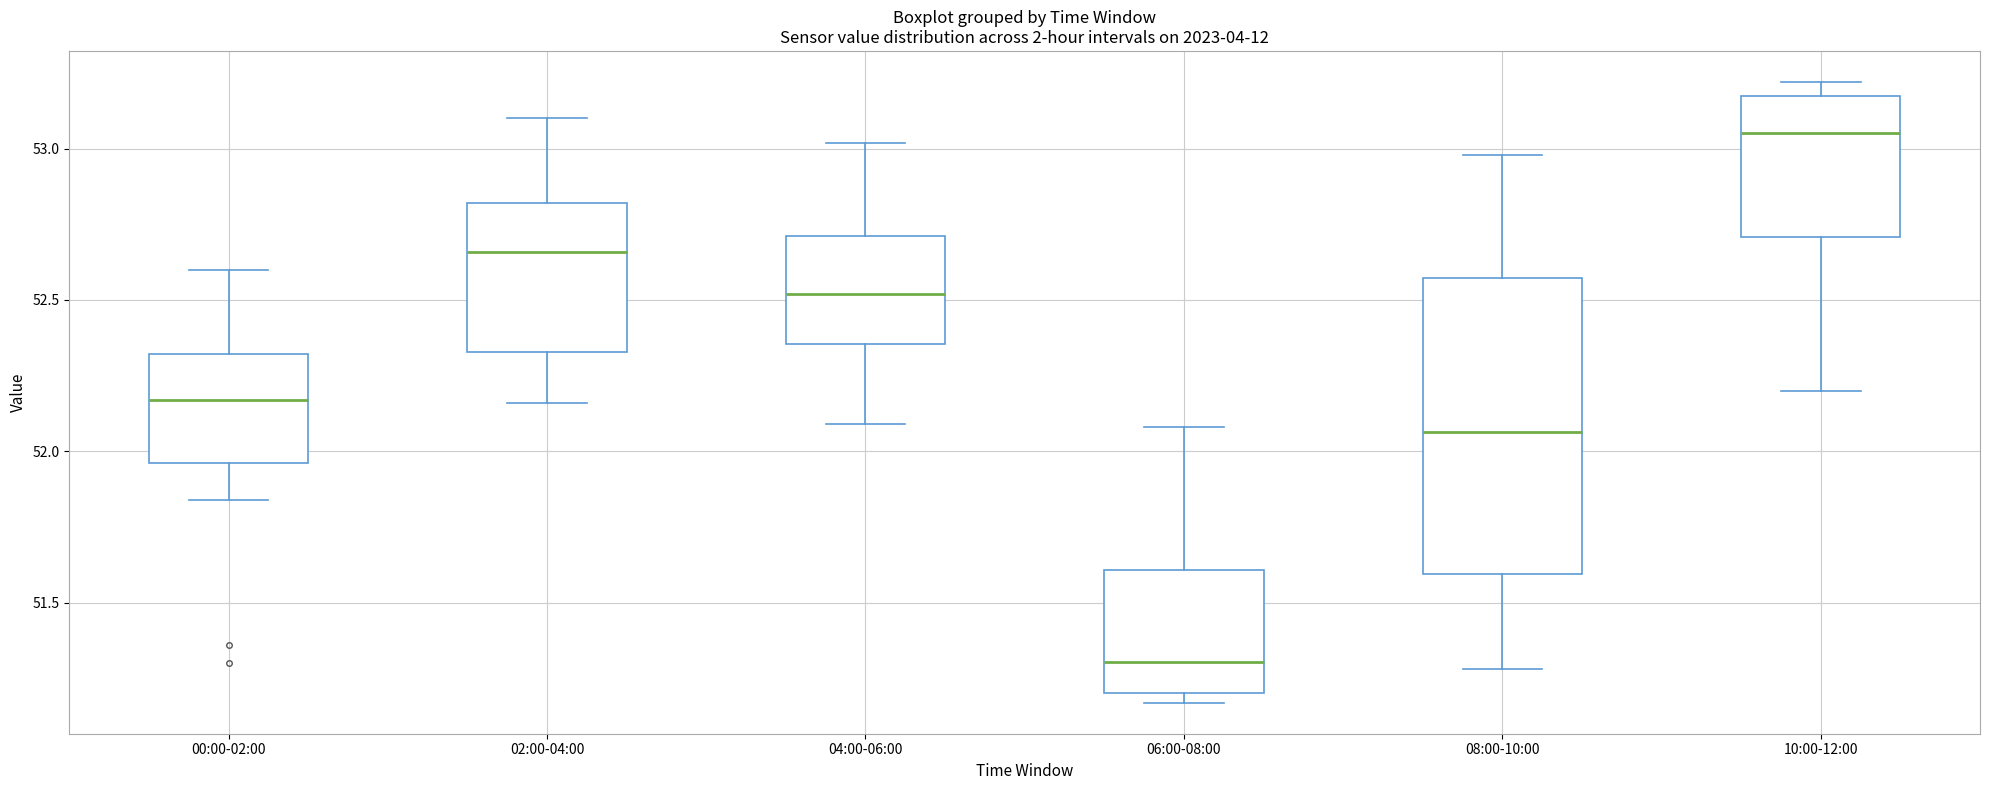

Reading left to right, transcribe this box plot: for each box, give where its median line is, the range the box spans, and where its two whiskers end, as read against the y-axis. The values are not printed on the chart, so give them approximately, as read against the axis.

00:00-02:00: median 52.15, box 51.95 to 52.30, whiskers 51.85 to 52.60
02:00-04:00: median 52.65, box 52.35 to 52.80, whiskers 52.15 to 53.10
04:00-06:00: median 52.50, box 52.35 to 52.70, whiskers 52.10 to 53.00
06:00-08:00: median 51.30, box 51.20 to 51.60, whiskers 51.15 to 52.10
08:00-10:00: median 52.05, box 51.60 to 52.55, whiskers 51.30 to 53.00
10:00-12:00: median 53.05, box 52.70 to 53.20, whiskers 52.20 to 53.20 (just above the box's upper edge)